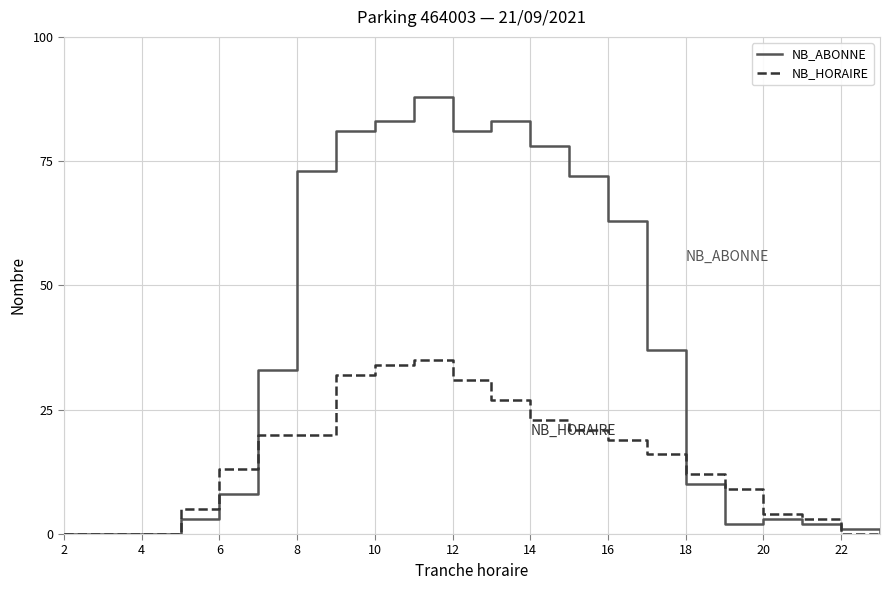

Which series has the largest total across all categories?

NB_ABONNE